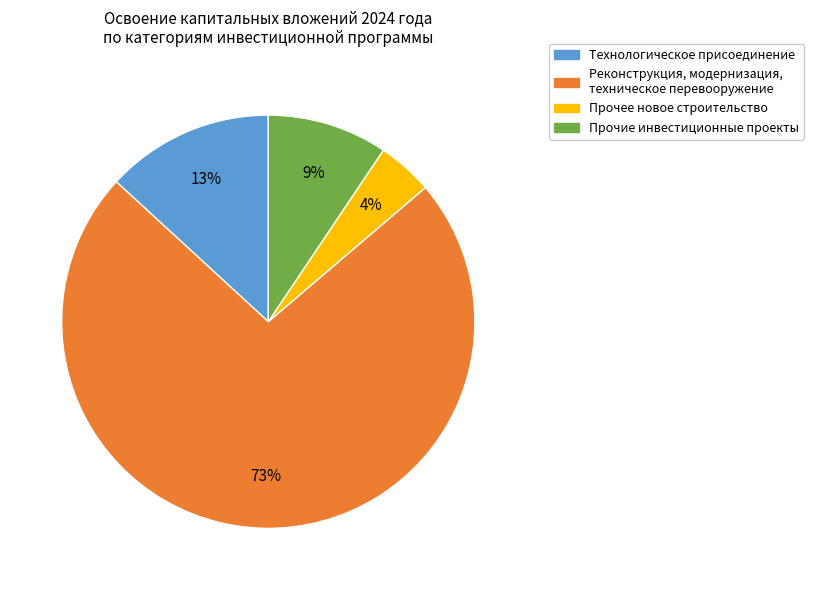

Which category has the smallest portion of the pie?

Прочее новое строительство